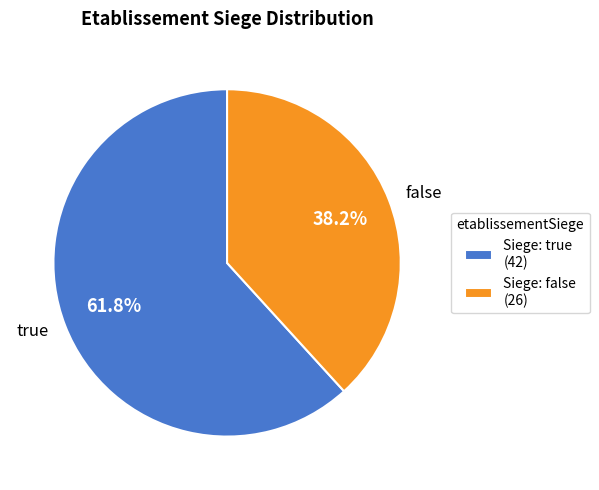

Which category accounts for the majority?

true